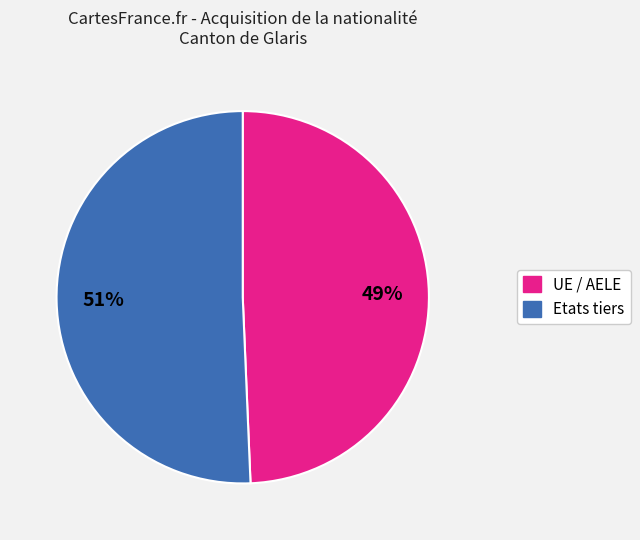

Which category has the smallest portion of the pie?

UE / AELE